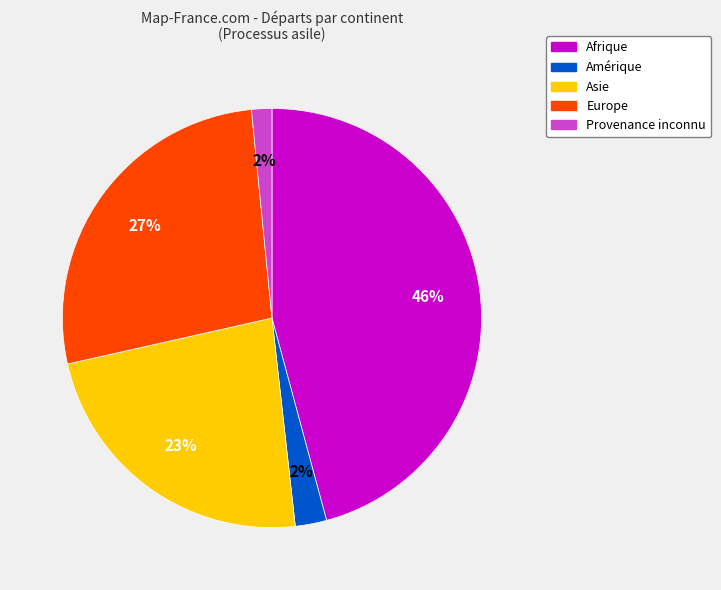

Between Provenance inconnu and Asie, which is larger?

Asie